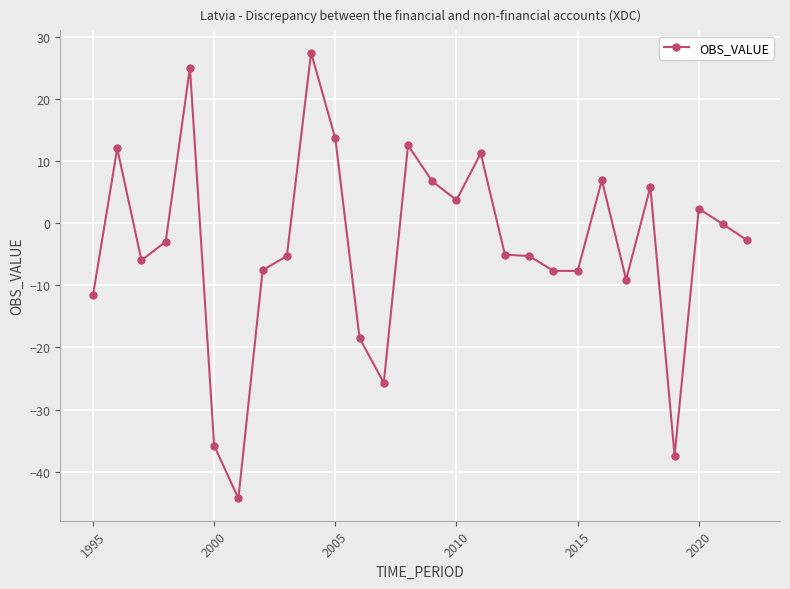

True or false: there are more than 1 points higher than both neighbors.

True